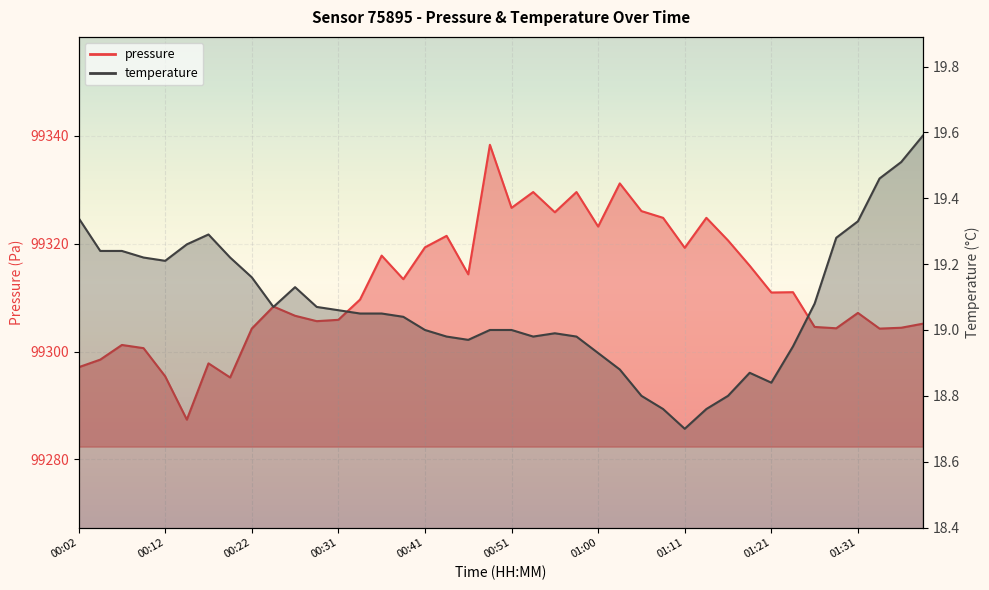

What is the value of the temperature point at the 26th from the left?

18.9